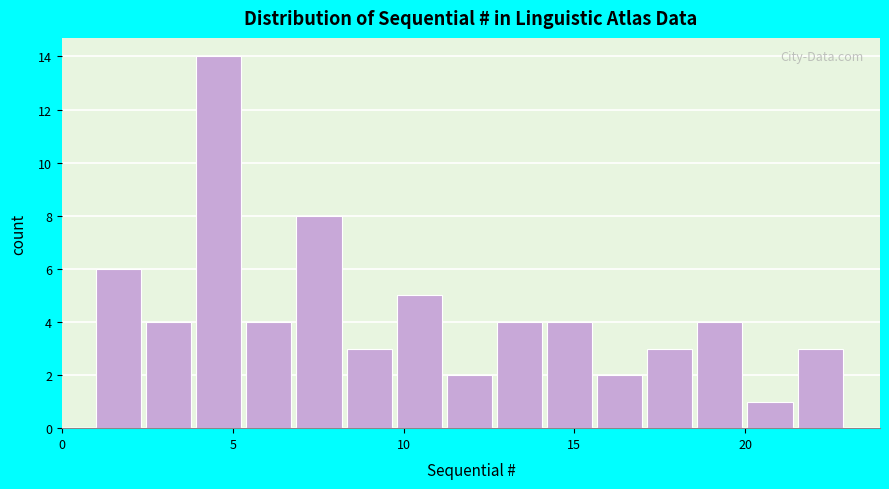

Read against the x-axis, roughly where is the centre of the tallest bar?

4.5